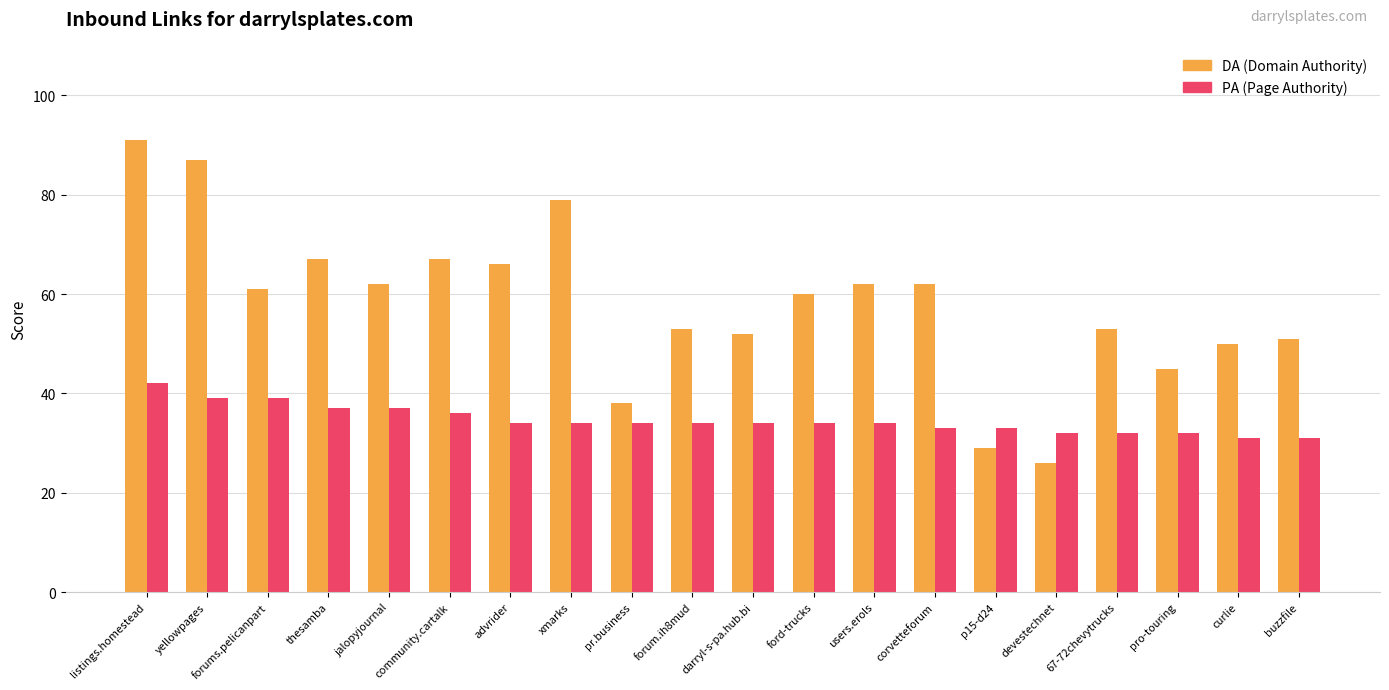

Which label corresponds to the largest value in the chart?

listings.homestead